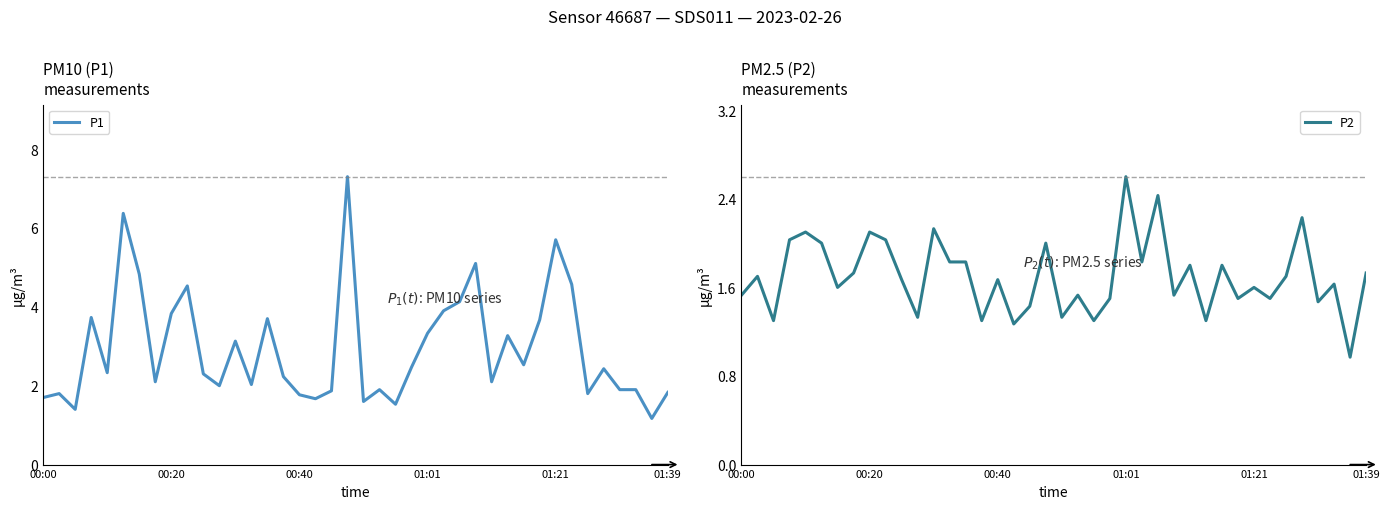

In P2, how many points are higher than both neighbors (excluding endpoints)?

14